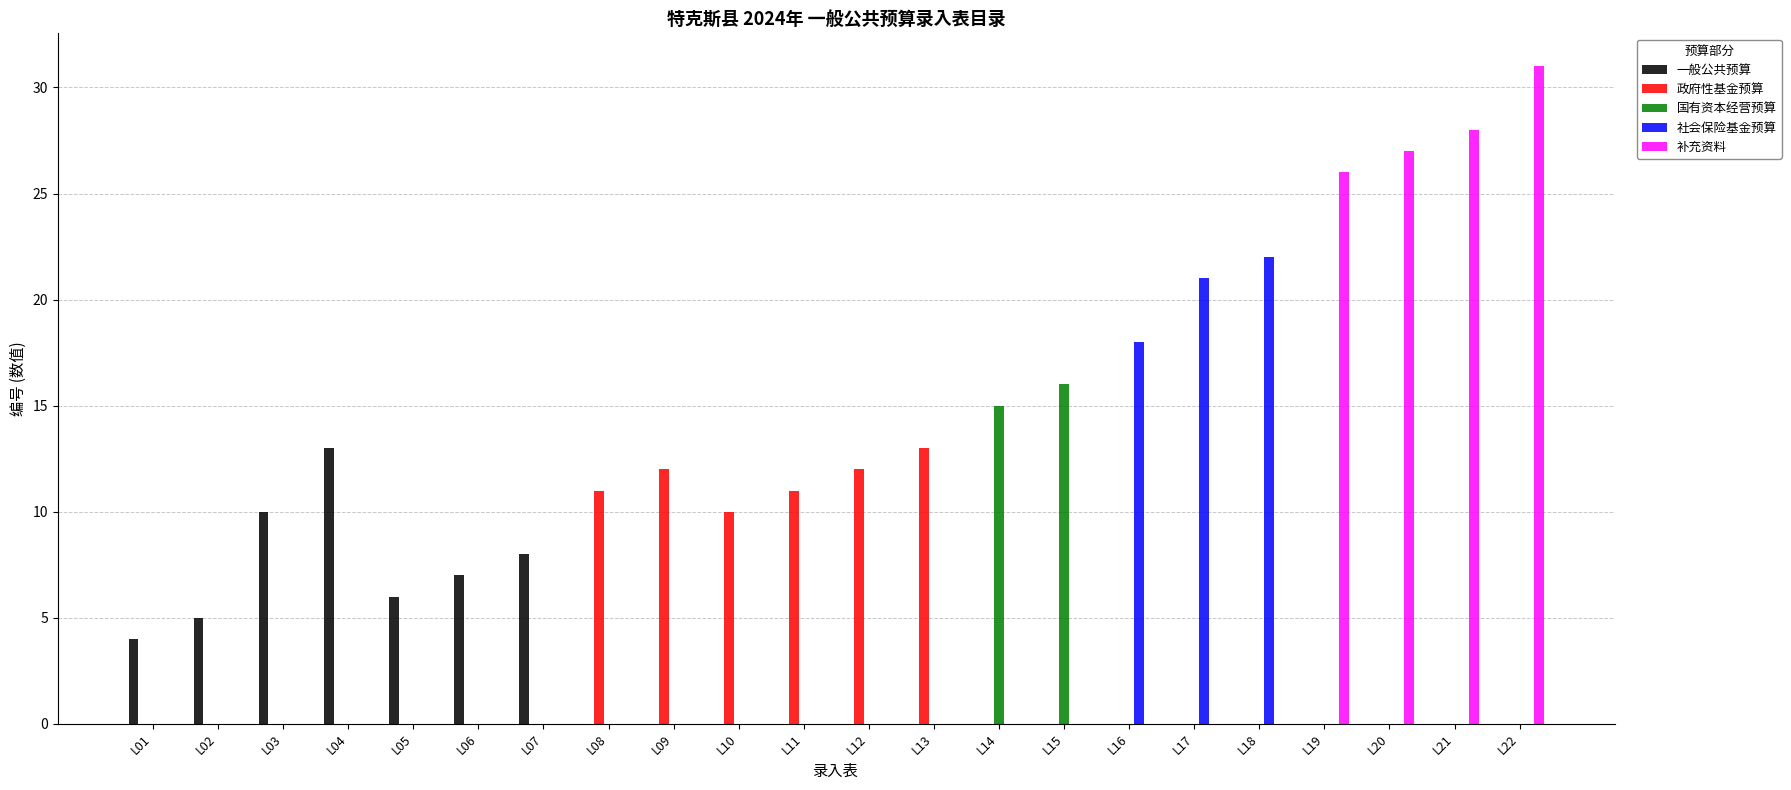

What are all the series names shown in the legend?

一般公共预算, 政府性基金预算, 国有资本经营预算, 社会保险基金预算, 补充资料